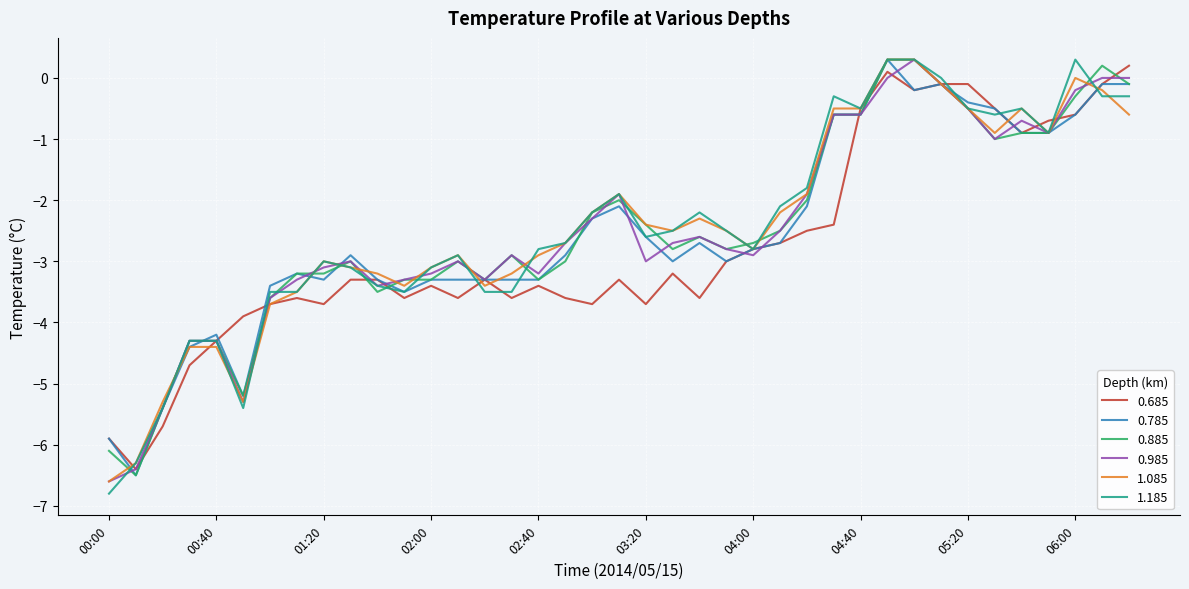

What is the maximum value for 1.185?

0.3